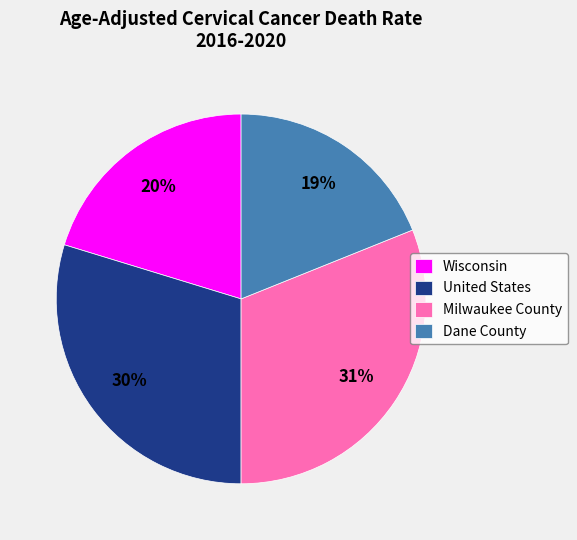

What percentage is the United States slice, to the nearest percent?

30%